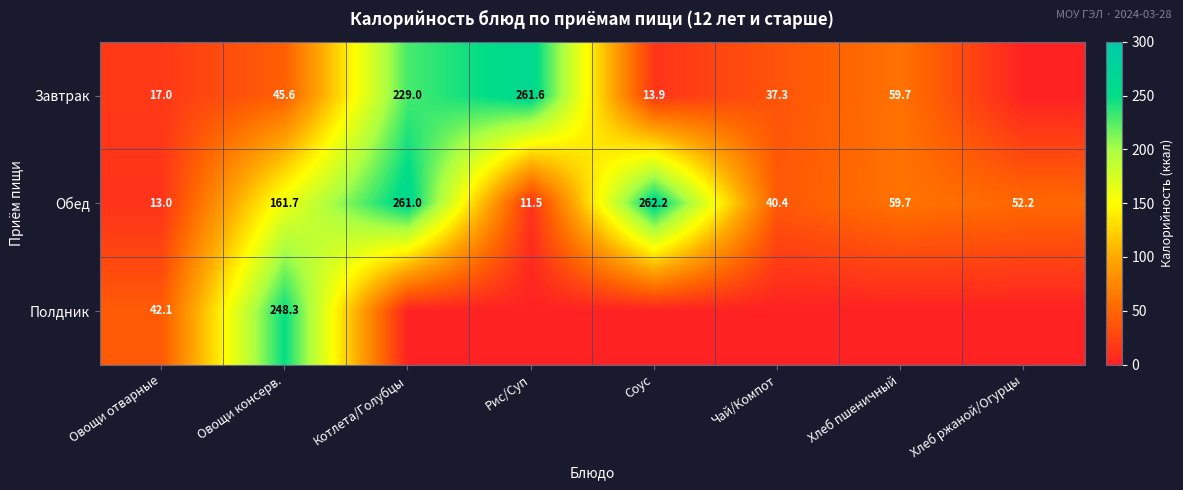

What is the difference between the maximum and minimum values in the Обед series?

250.7